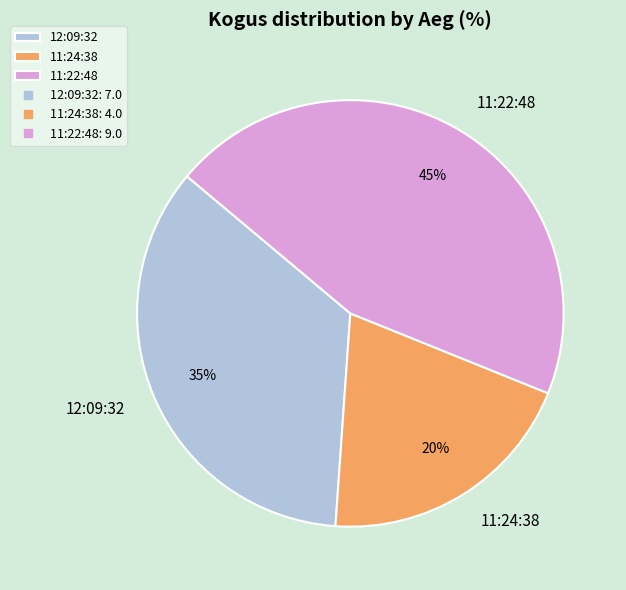

Which category has the smallest portion of the pie?

11:24:38